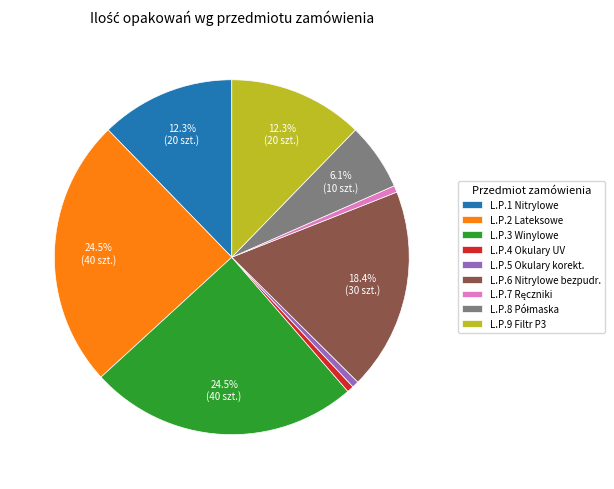

Does L.P.4 Okulary UV account for over 50% of the chart?

No